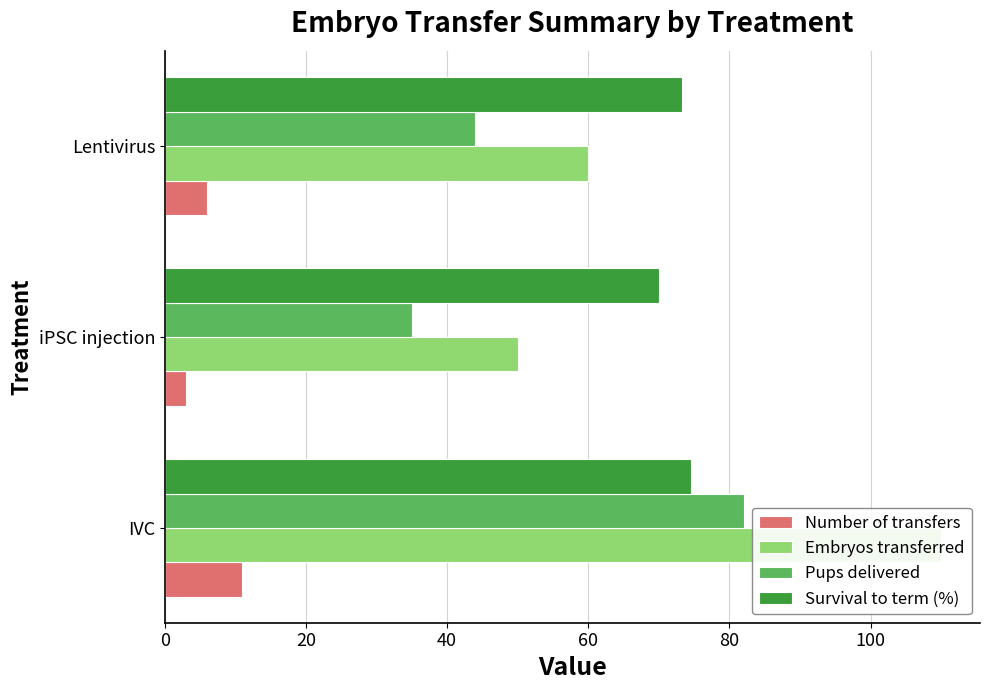

List the series in order of their peak value, highest first.

Embryos transferred, Pups delivered, Survival to term (%), Number of transfers